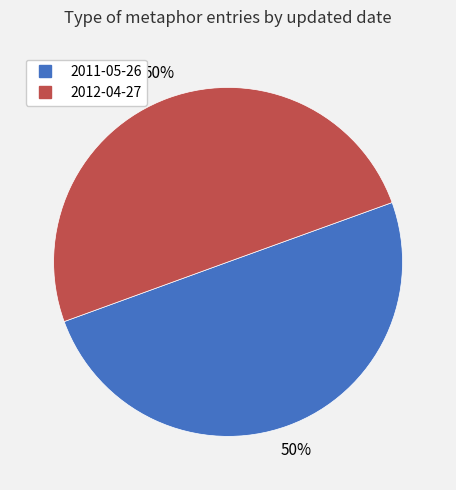

True or false: 2012-04-27 accounts for 50% of the total.

True